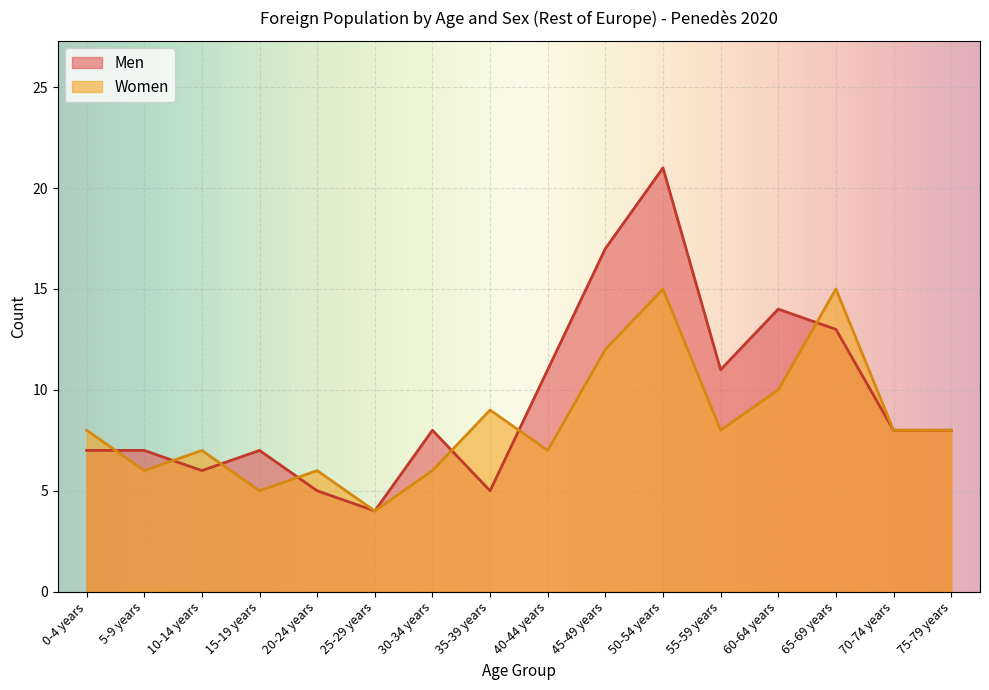

Where is the first local minimum for Women?

5-9 years